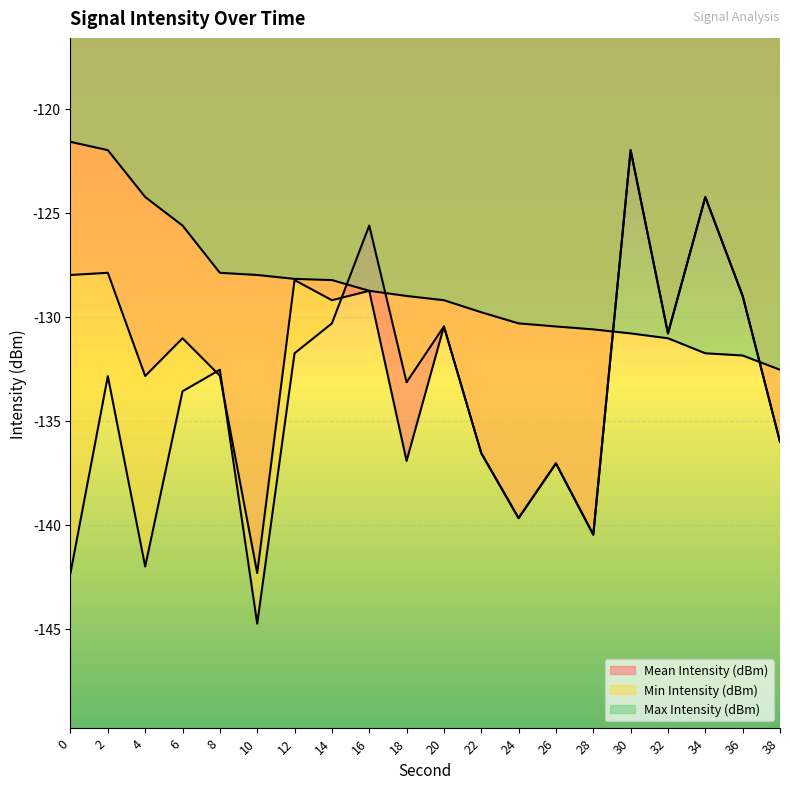

The Max Intensity (dBm) series shows -203.3 at 10. True or false?

False